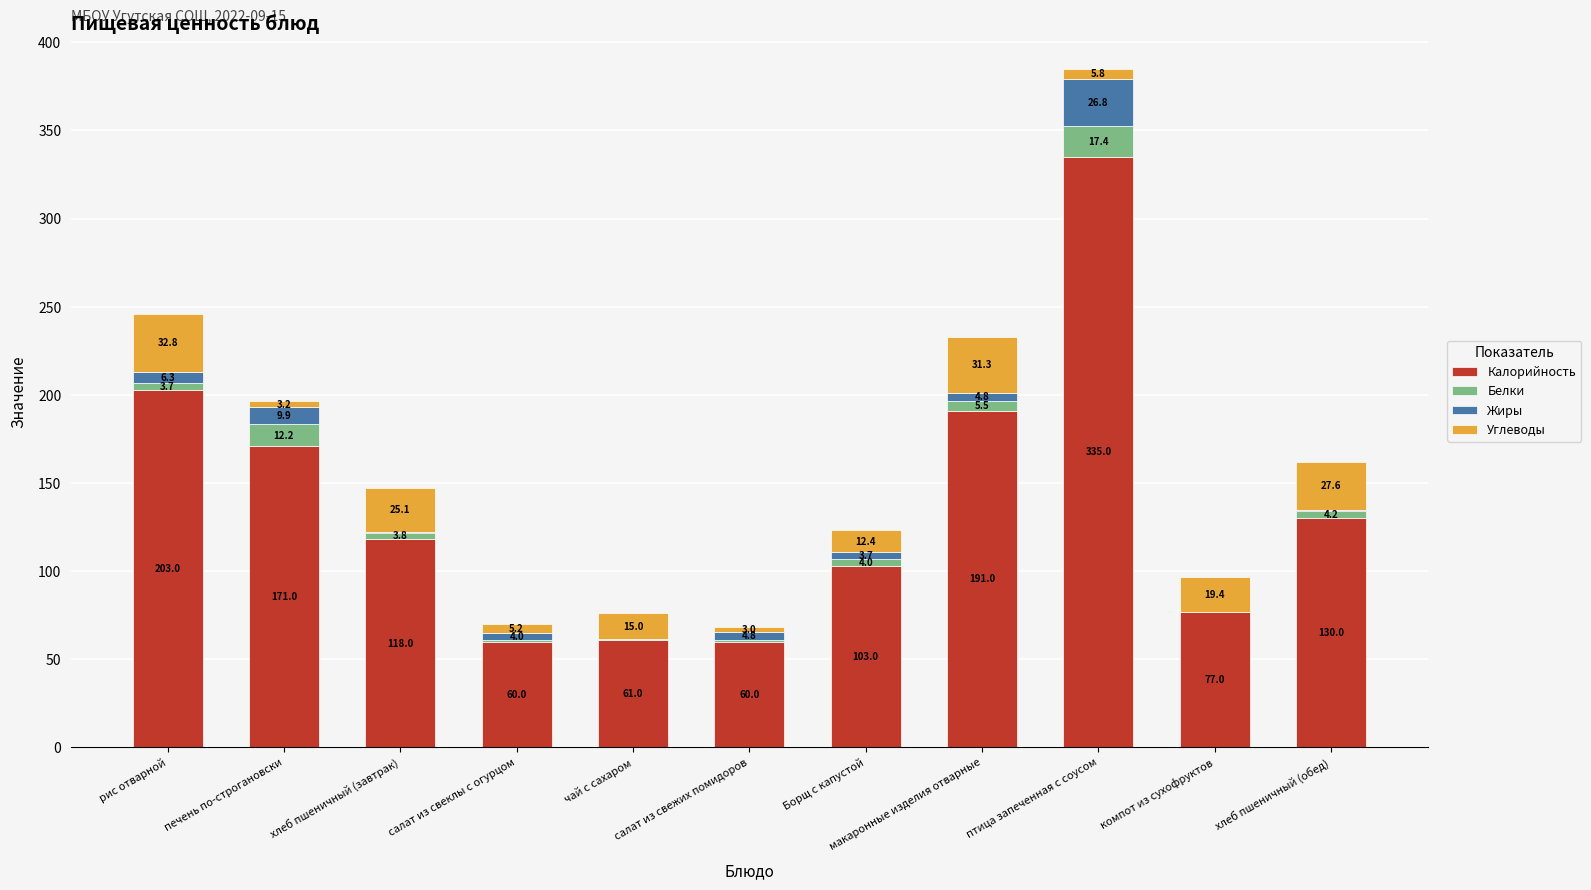

Does the chart contain stacked bars?

Yes